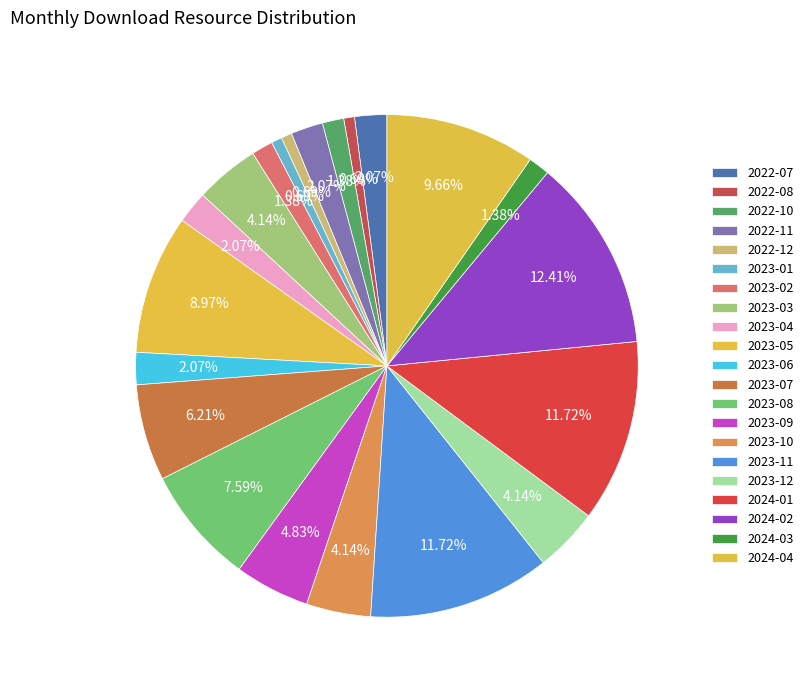

What percentage is NOT represented by 2023-06?

97.9%